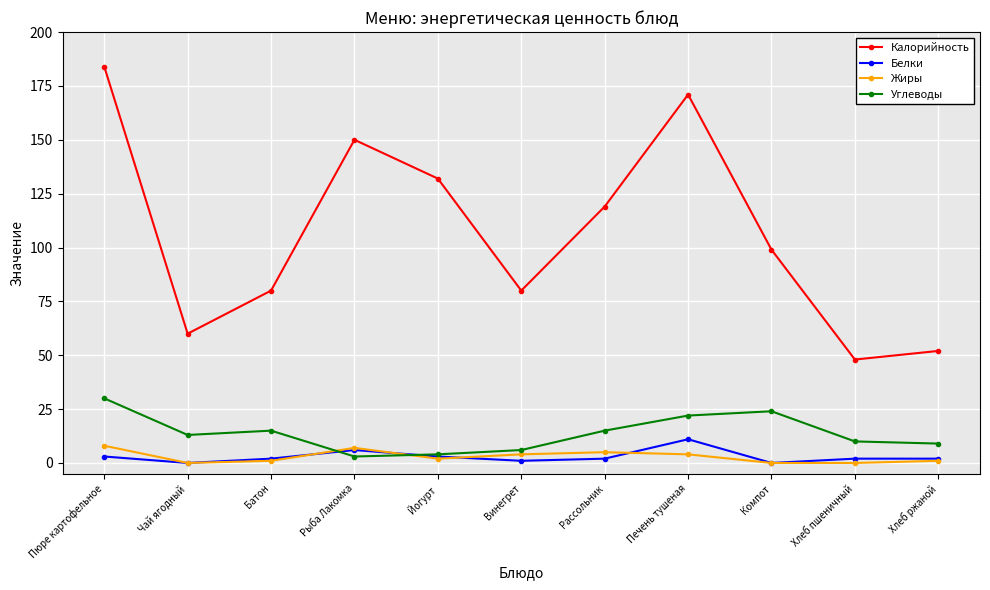

Which series has the largest range (max minus min)?

Калорийность